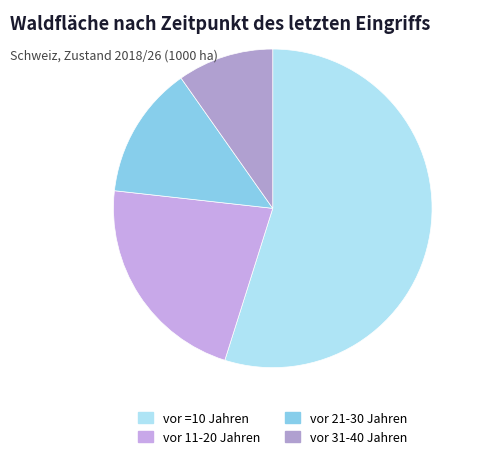

To the nearest percent, what is the difference between the vor 11-20 Jahren and vor 21-30 Jahren slice percentages?

8%